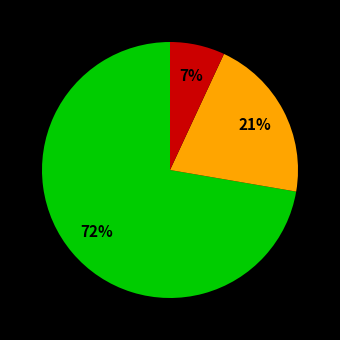

Is there any slice that represents more than half of the pie?

Yes